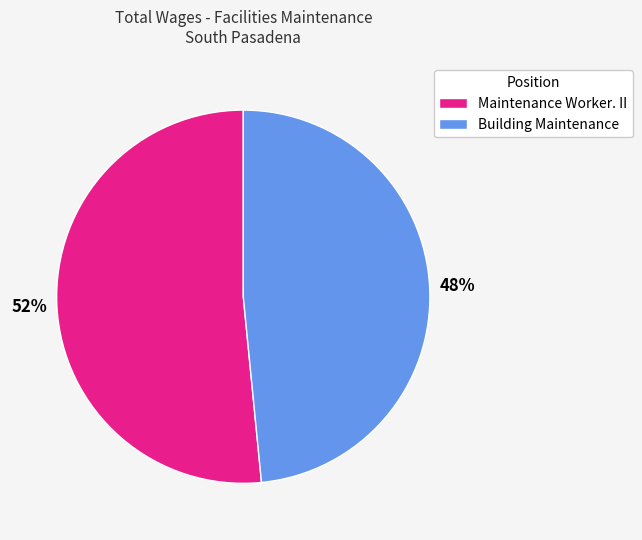

Which has a higher value, Building Maintenance or Maintenance Worker. II?

Maintenance Worker. II